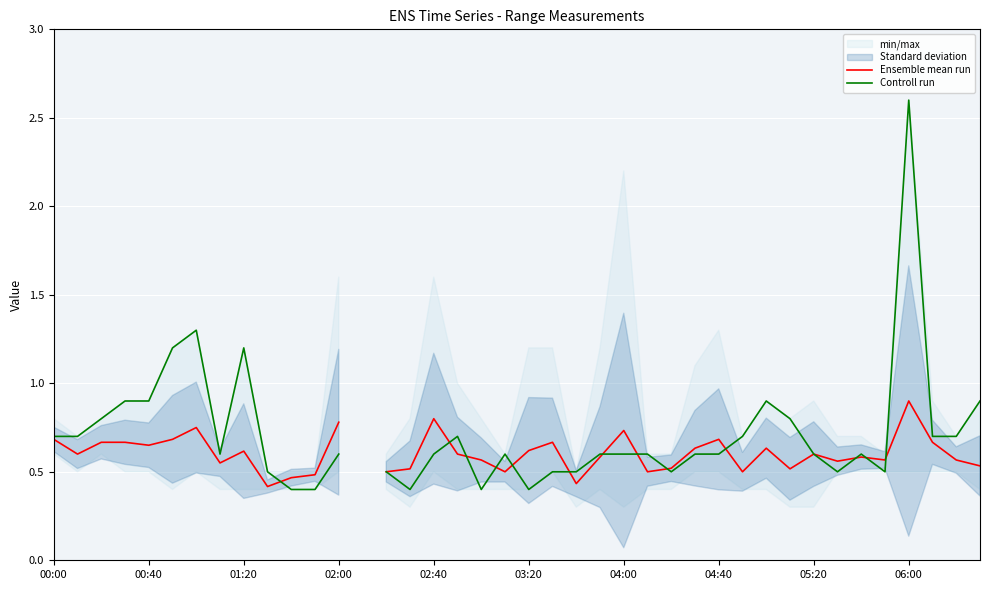

How many lines are shown in the chart?

2